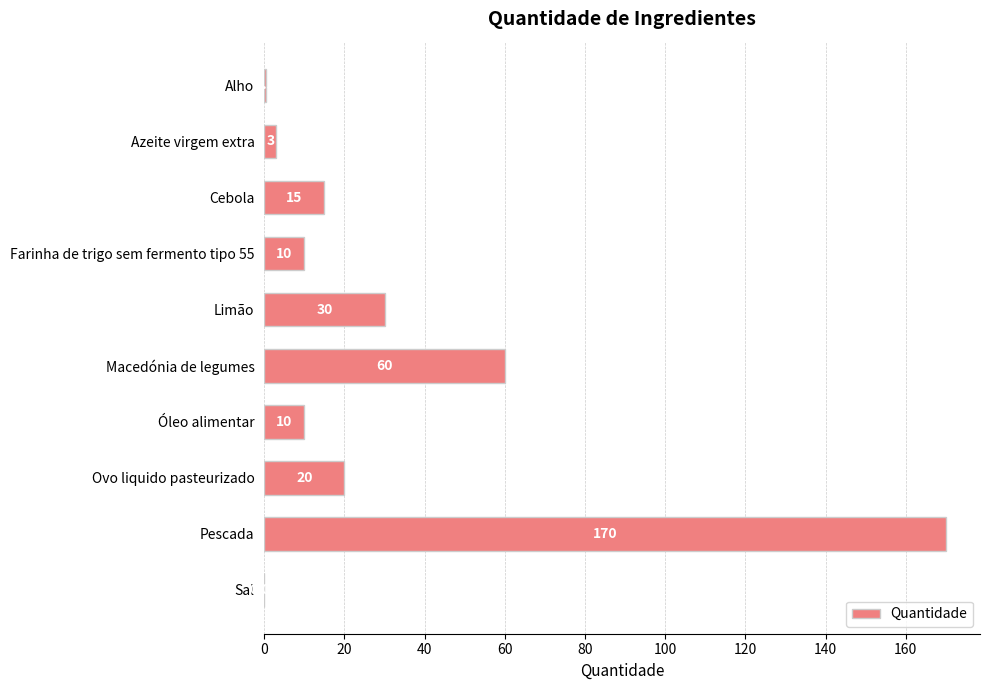

At which label is the value closest to 85?

Macedónia de legumes